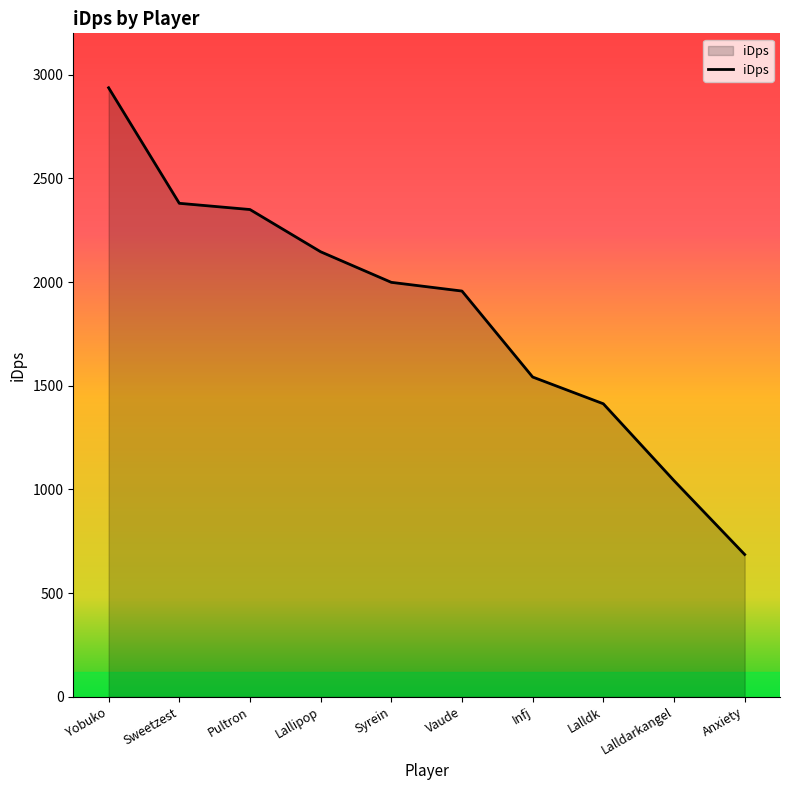

Rank the categories by value from lowest to highest.

Anxiety, Lalldarkangel, Lalldk, Infj, Vaude, Syrein, Lallipop, Pultron, Sweetzest, Yobuko